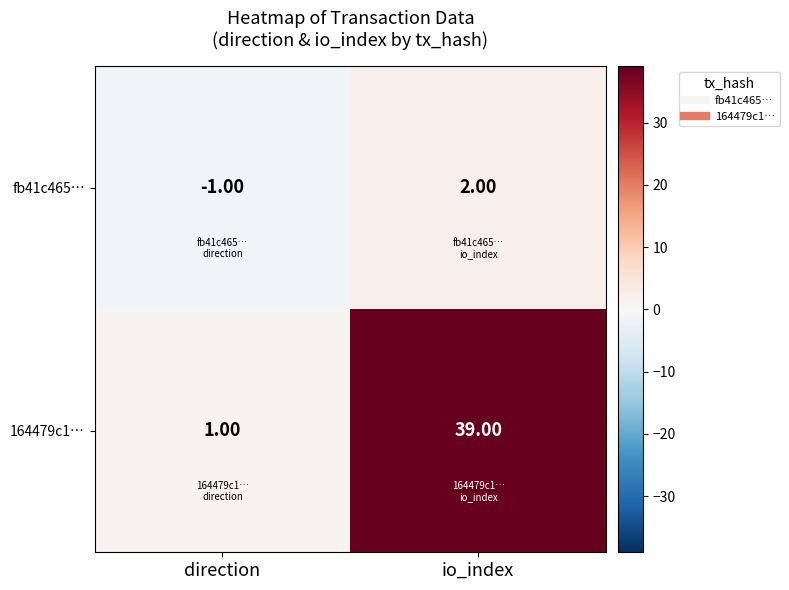

What is the sum of all 164479c1… values?

40